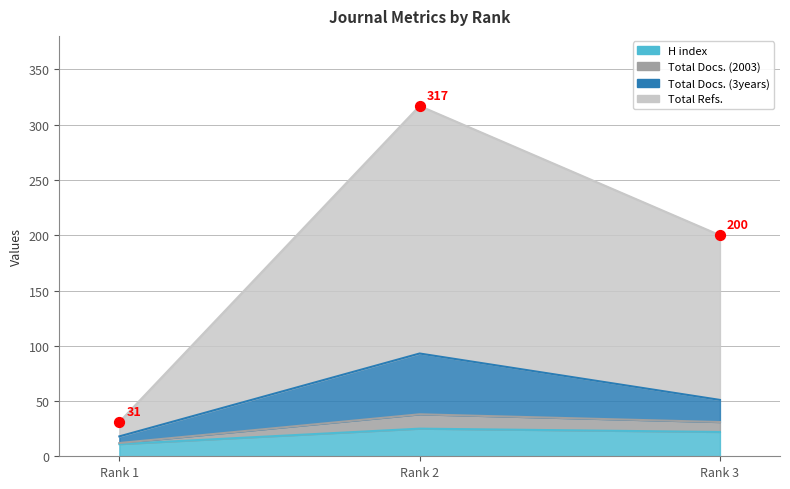

What is the total value across all series at Rank 2?

473